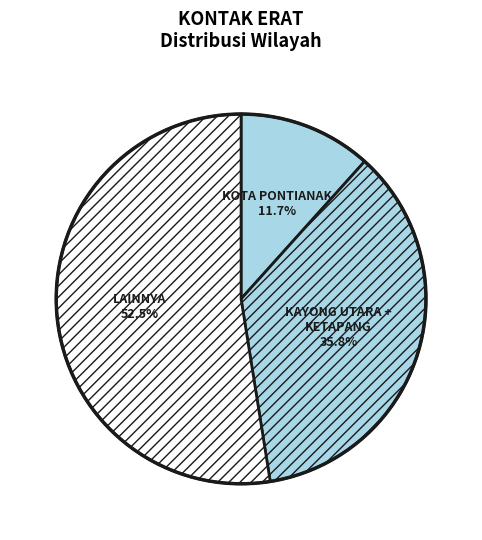

Rank the categories by value from lowest to highest.

KOTA PONTIANAK, KAYONG UTARA + KETAPANG, LAINNYA